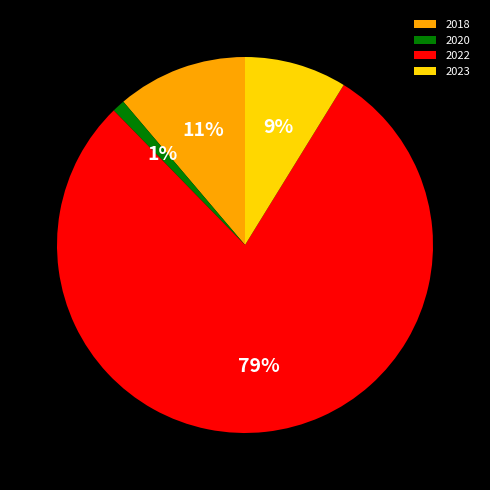

Which slice represents more than half of the pie?

2022